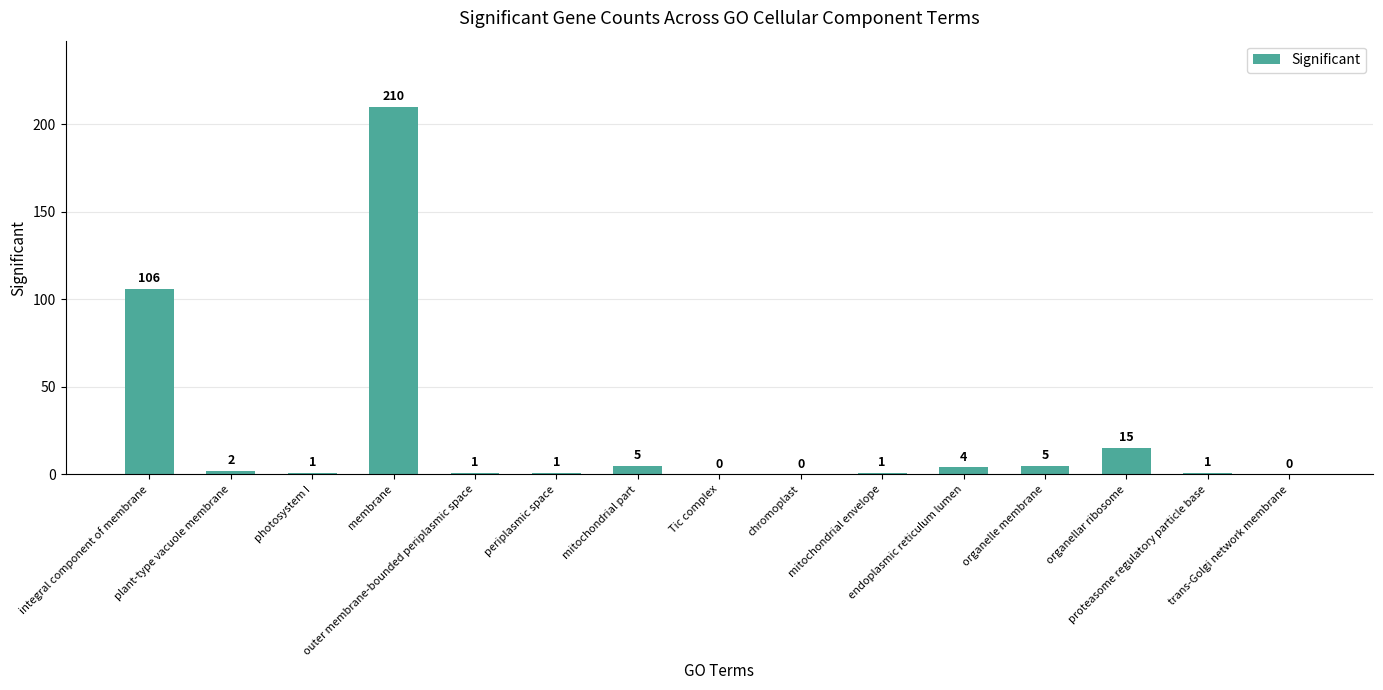

At which label does the data first exceed 1?

integral component of membrane